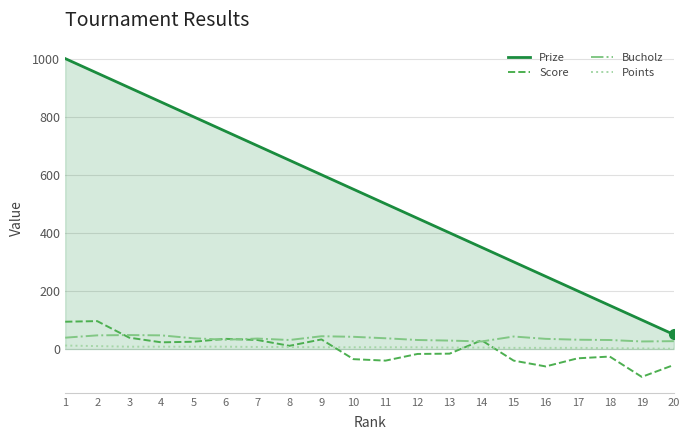

True or false: Points and Prize intersect in this chart.

False